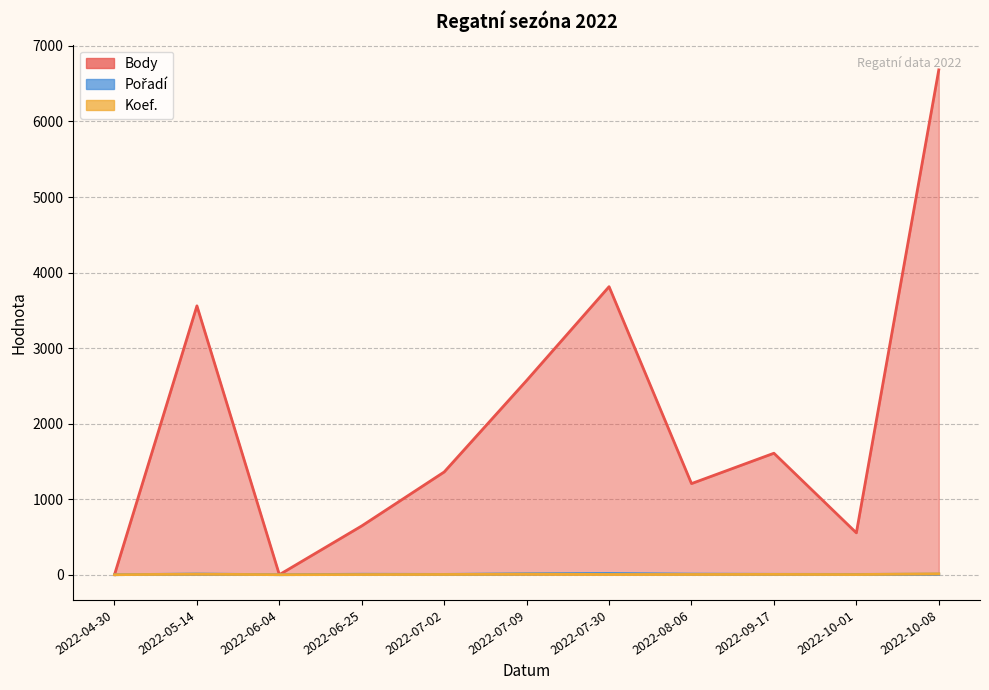

At which category does Koef. reach its first local valley?

2022-06-04